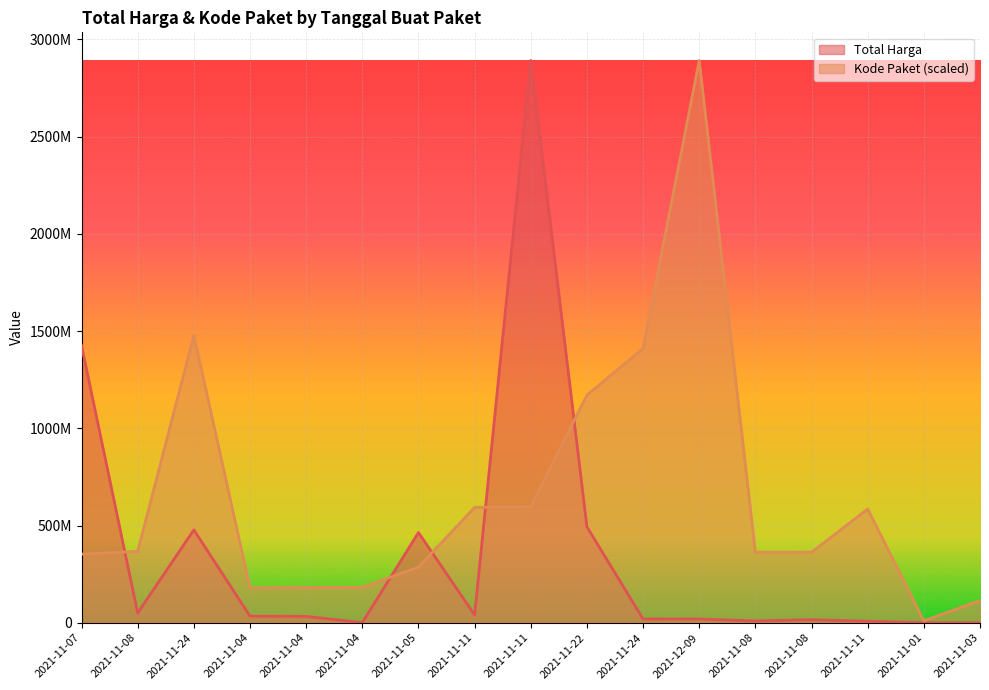

What is the value of the Total Harga point at the 17th from the left?

78000.0